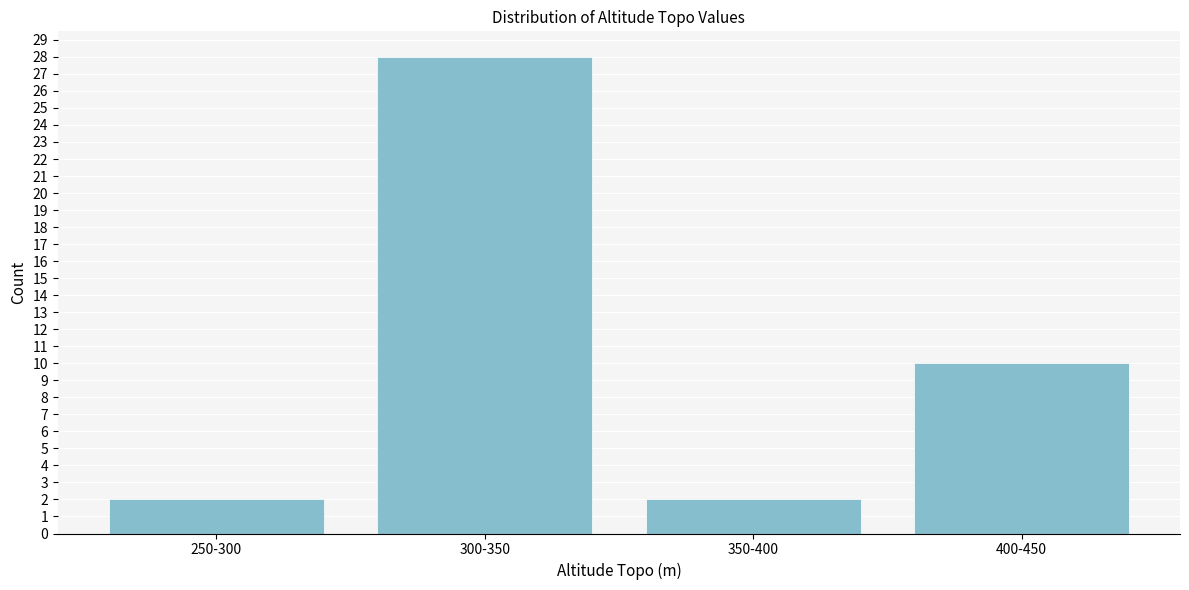

Reading right to left, list all the values displayed in this chart.

10	2	28	2